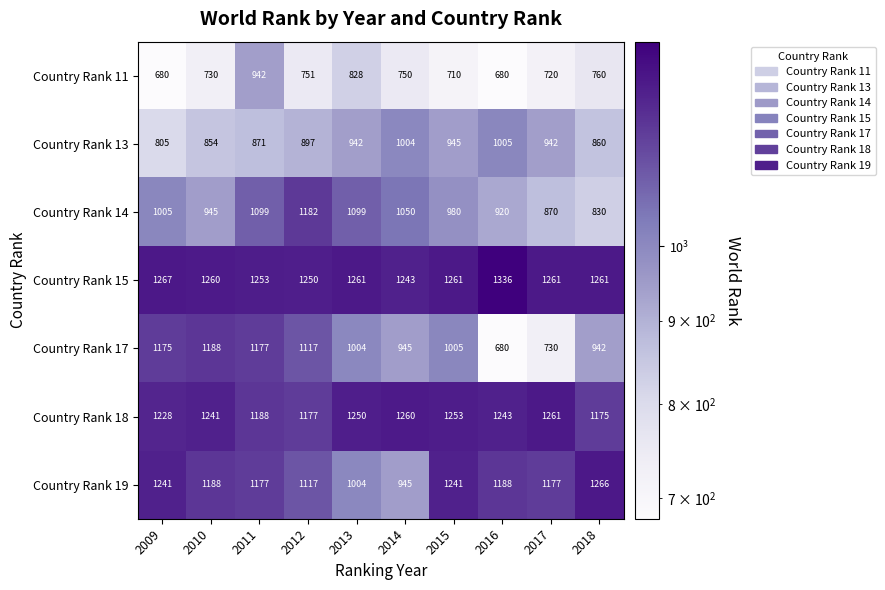

List the labels in order of Country Rank 18 value, largest first.

2017, 2014, 2015, 2013, 2016, 2010, 2009, 2011, 2012, 2018